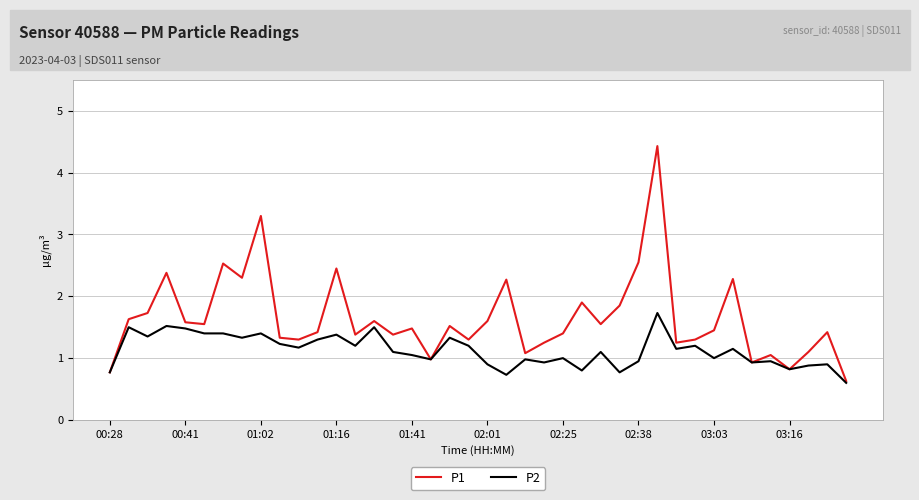

What is the lowest value of the P1 series?

0.6